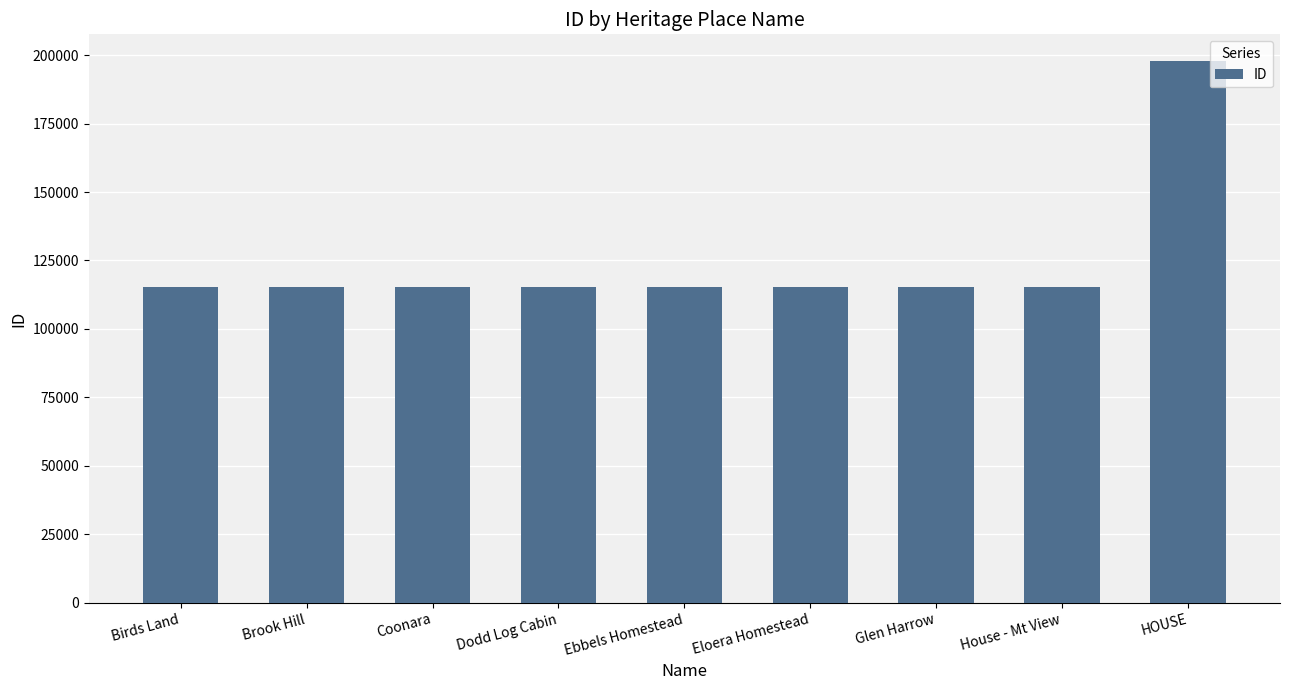

What is the ratio of the value at Brook Hill to the value at Glen Harrow?

1.0